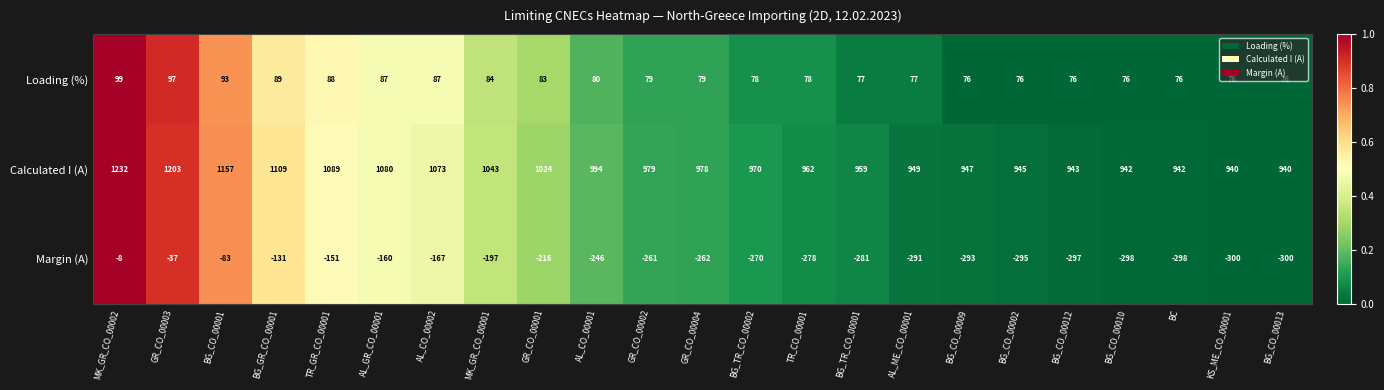

What is the total value across all series at AL_ME_CO_00001?

735